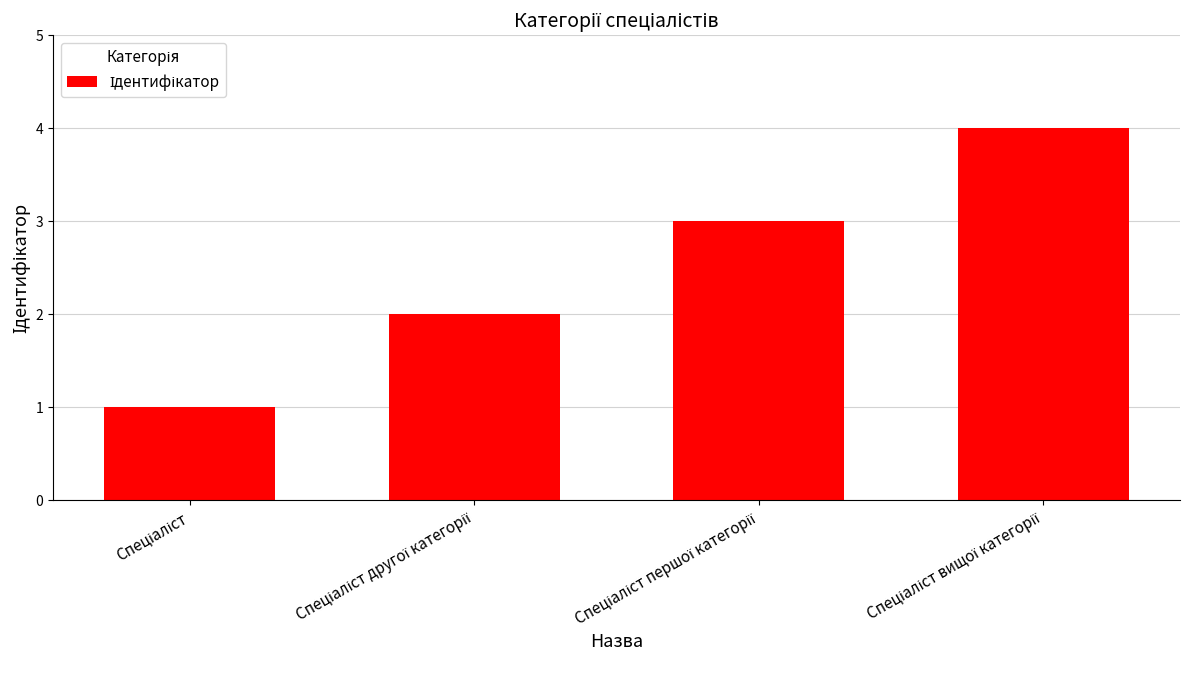

What is the maximum value shown in the chart?

4